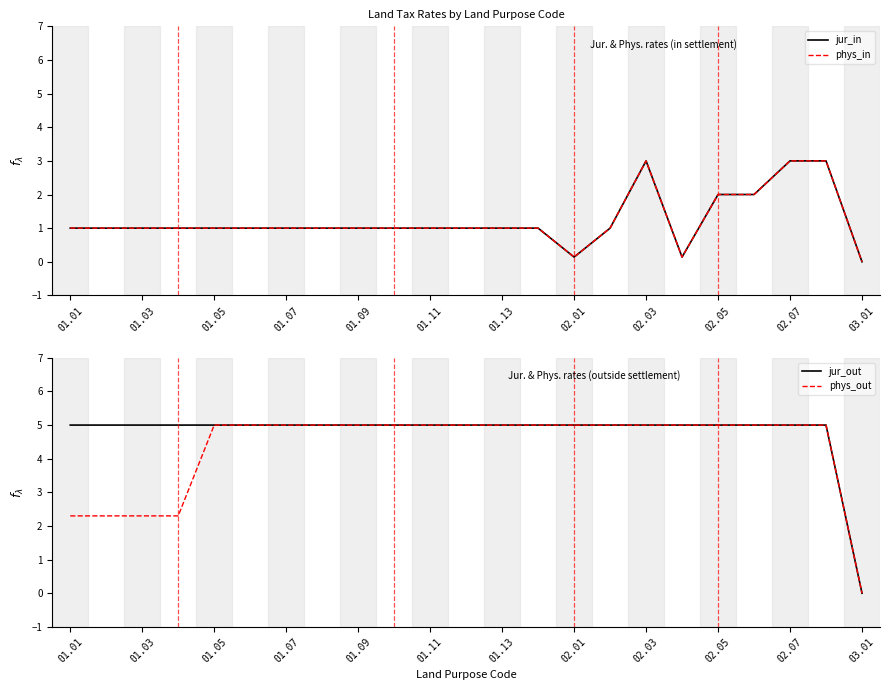

Is it true that phys_out equals 8.1 at 01.05?

False